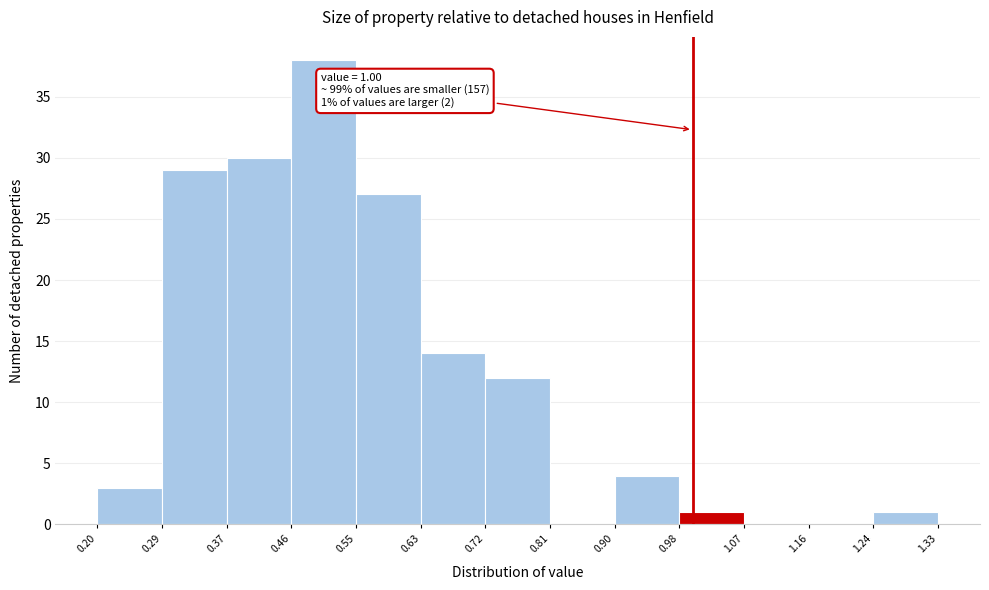

Which range on the x-axis has the tallest bar?

0.46 to 0.55